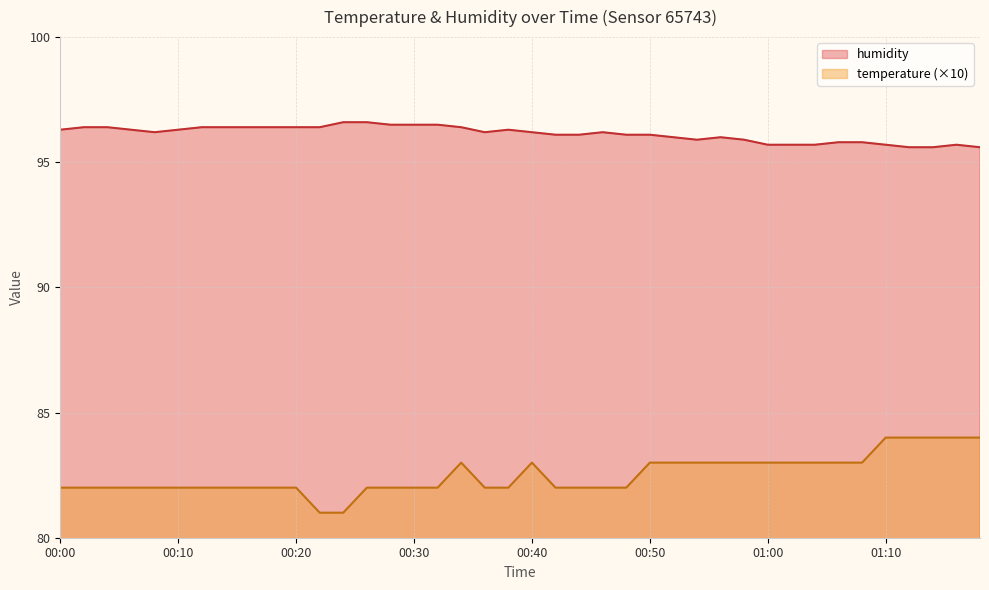

The temperature series shows 26.8 at 00:18. True or false?

False